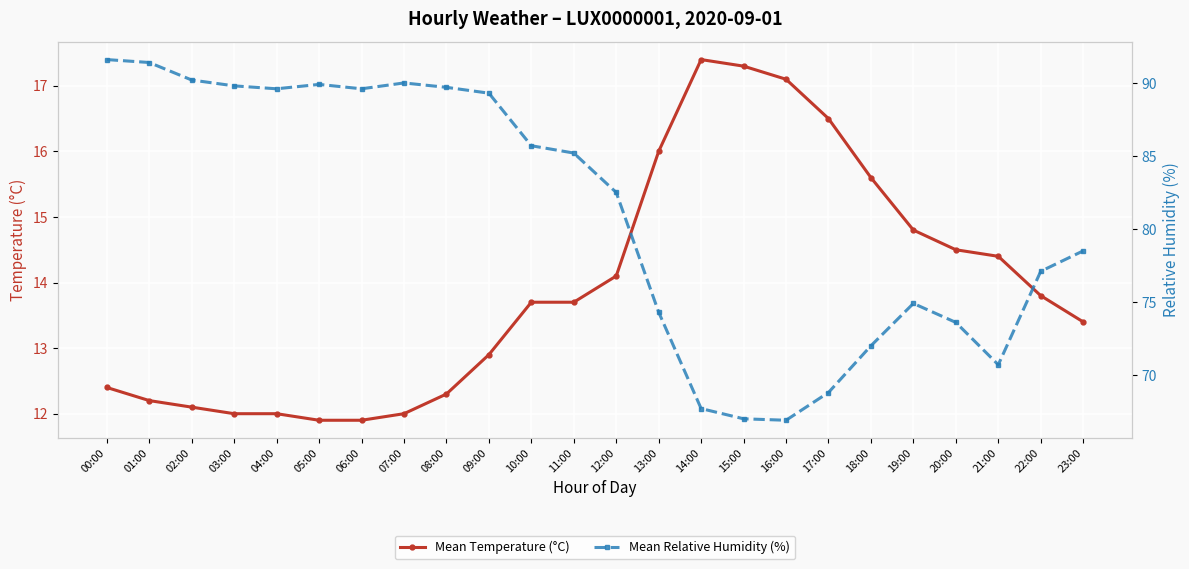

How many values in the Mean Temperature (°C) series exceed 13?

14